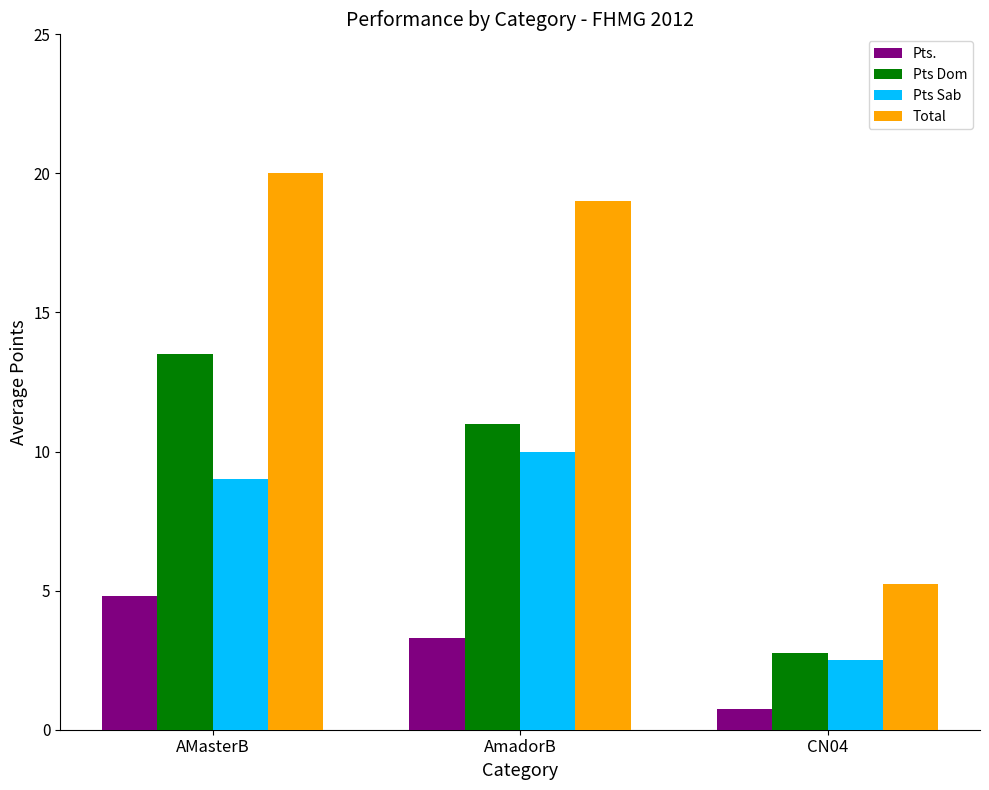

Count the number of categories in the chart.

3